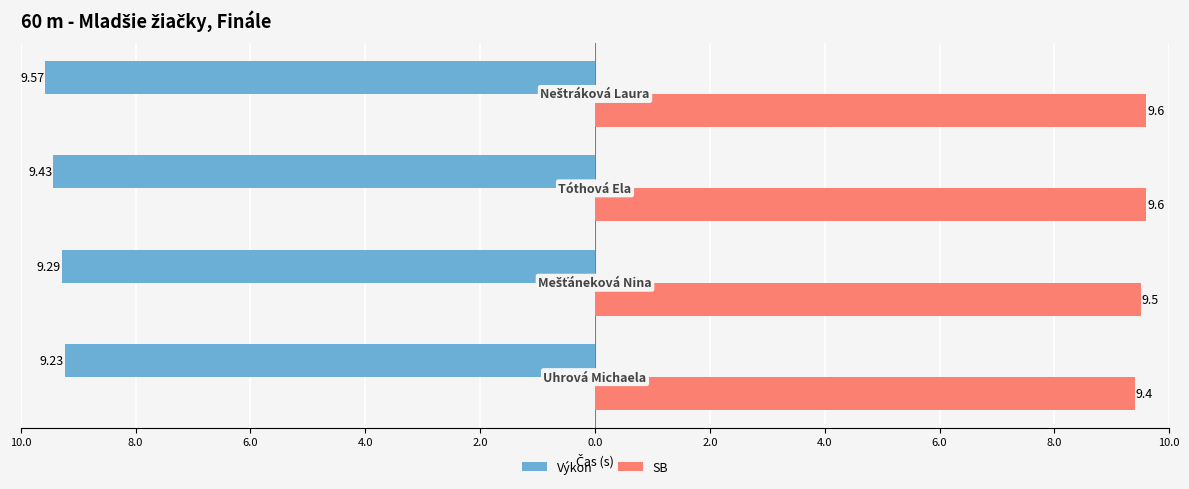

Count the SB values in the range 9 to 10.

4